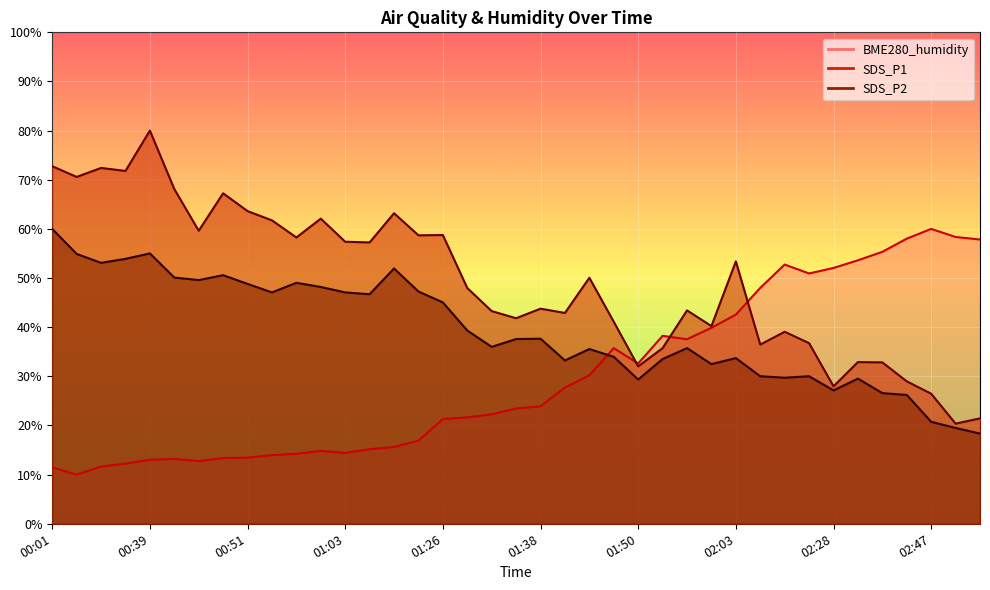

Is it true that SDS_P1 equals 67.2 at 00:48?

True